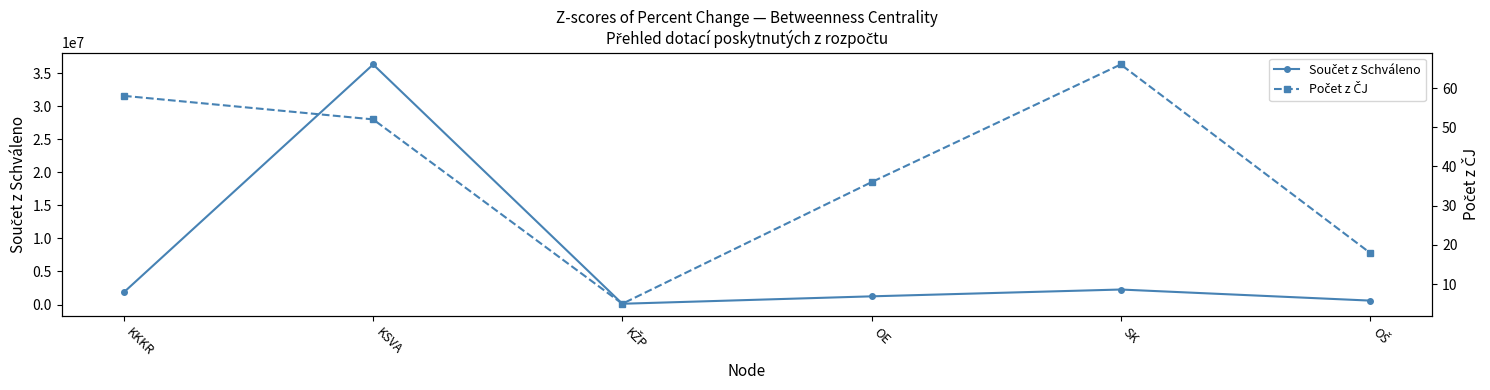

Rank the categories by Součet z Schváleno value from lowest to highest.

KŽP, OŠ, OE, KKKR, SK, KSVA